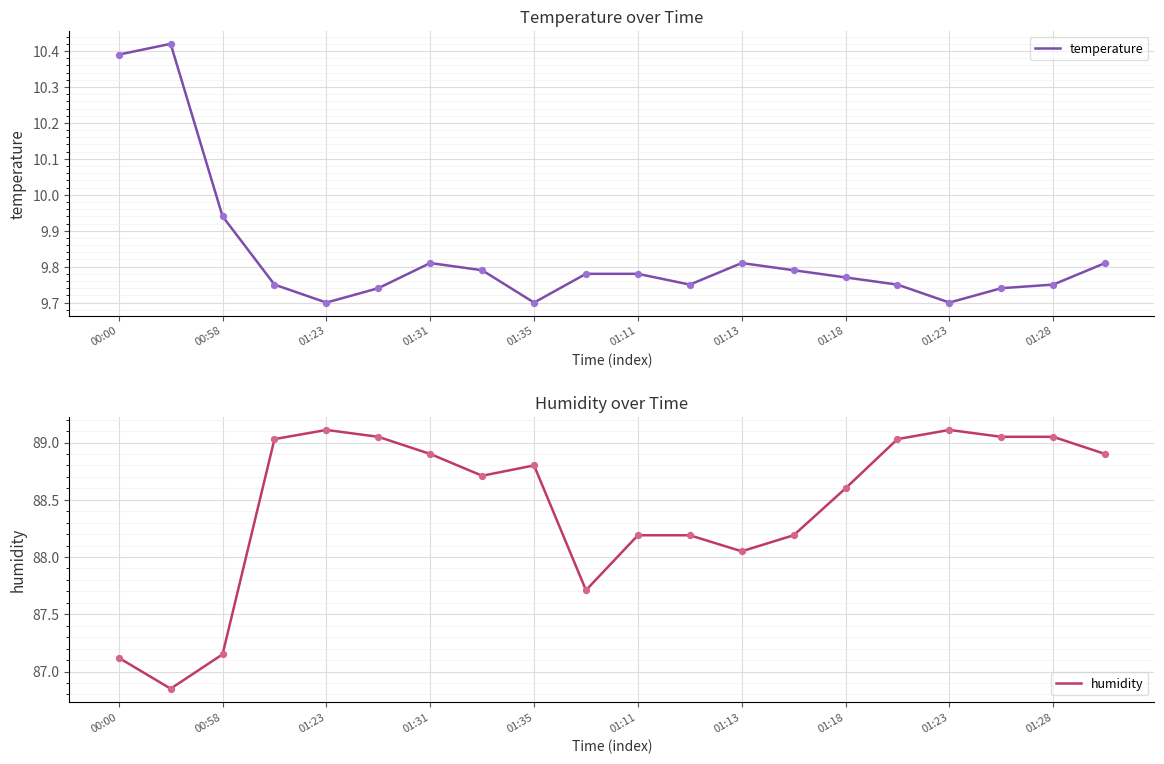

At how many categories does at least one series exceed 30?

20